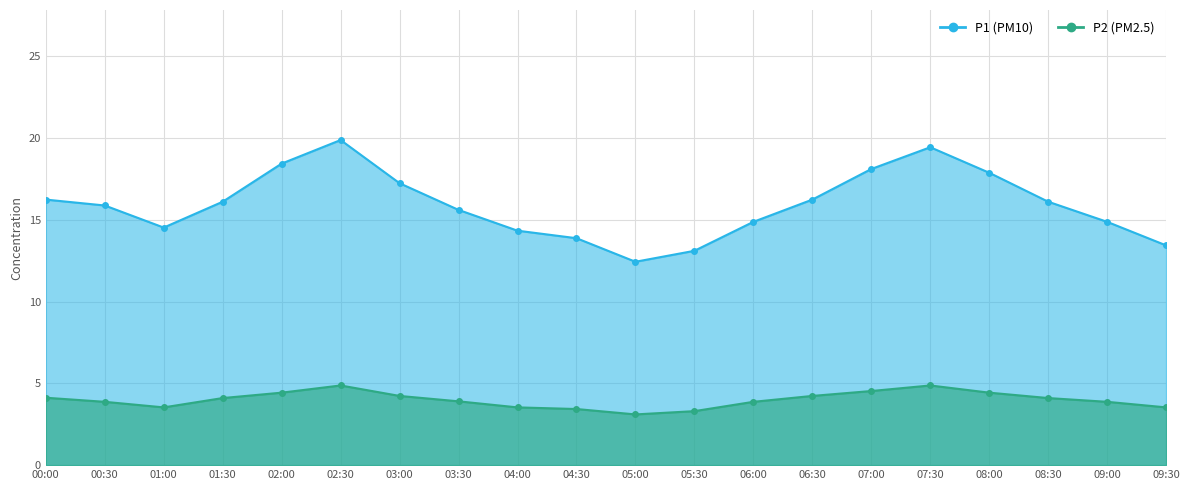

At which category is the sum across all series the highest?

02:30